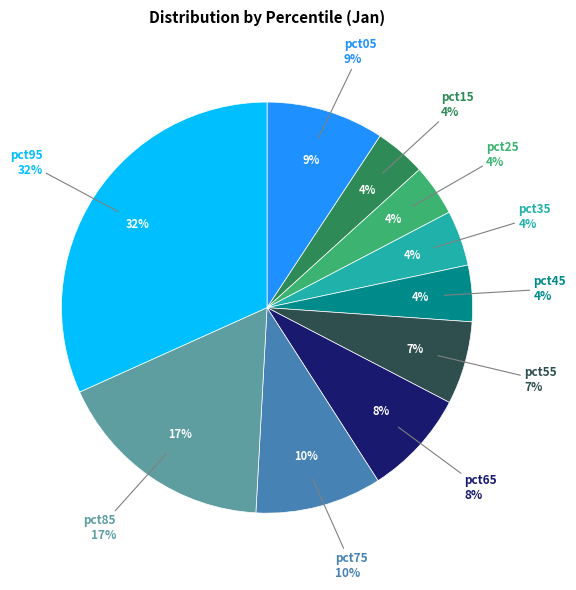

To the nearest percent, what is the difference between the largest and smallest slice percentages?

28%